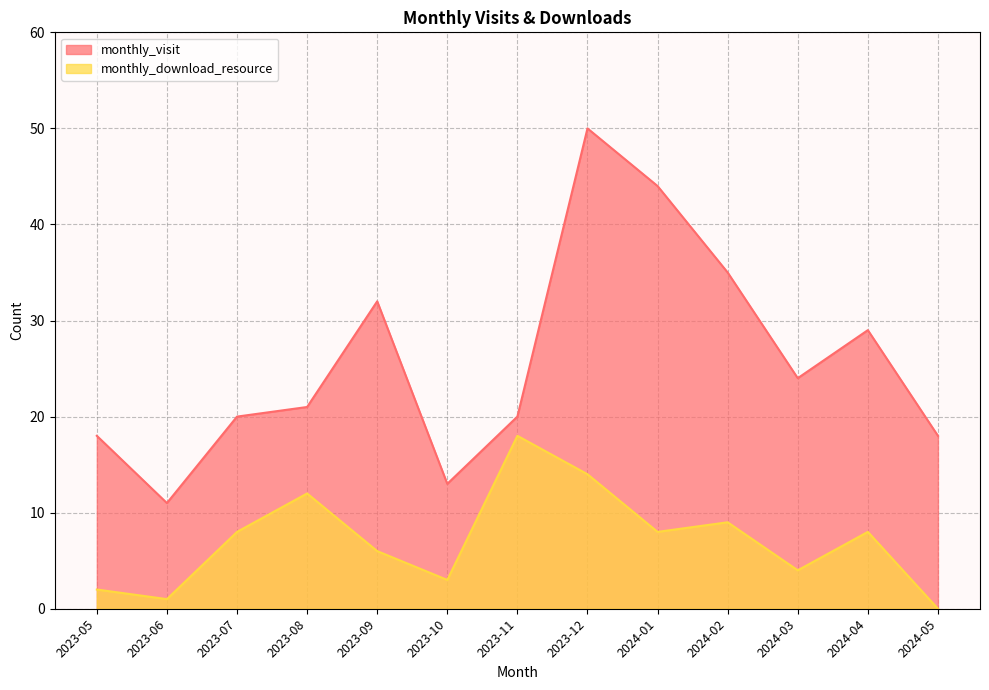

The value of monthly_visit at 2024-02 is 35. True or false?

True